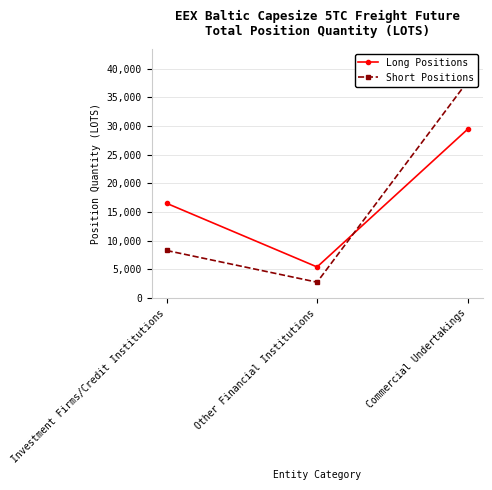

Which series has the largest total across all categories?

Long Positions